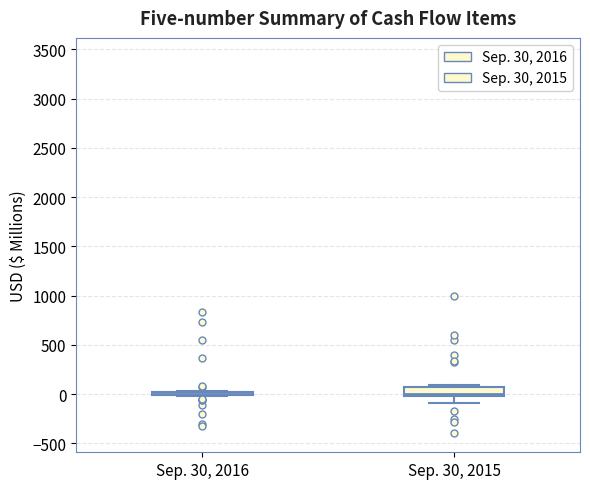

Comparing the boxes themselves (not the whiskers), which one is the tallest?

Sep. 30, 2015